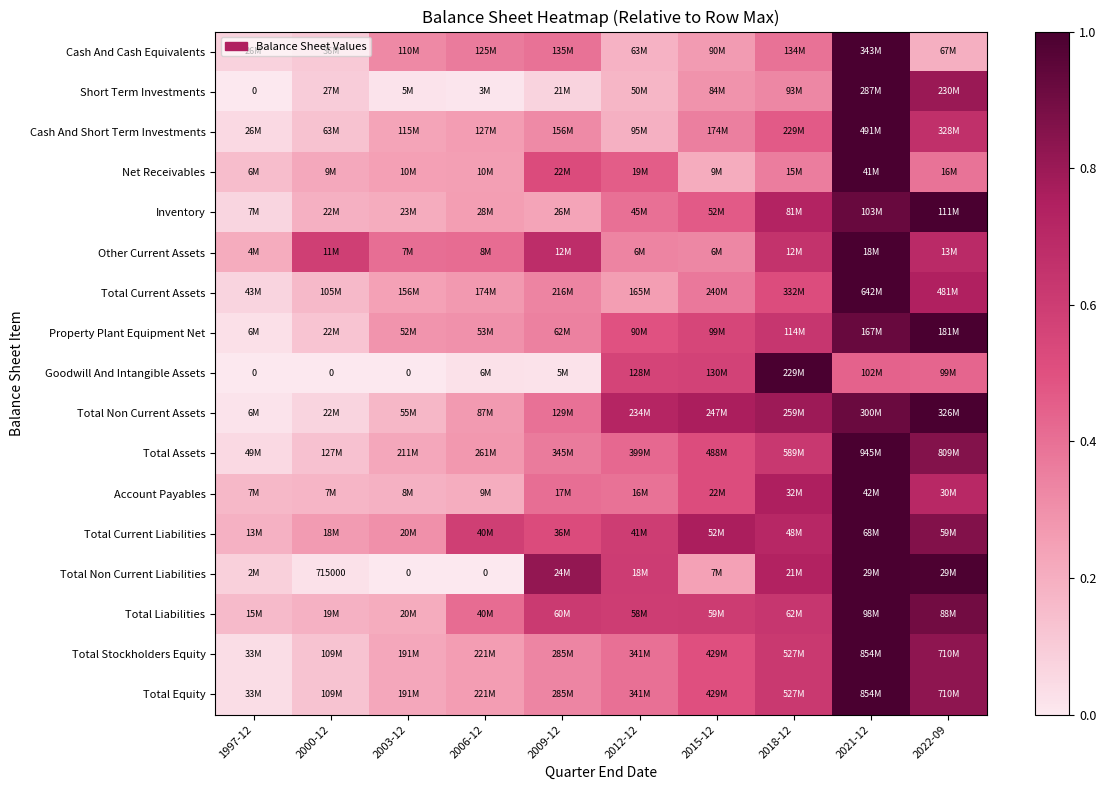

Which has a higher value, 1997-12 or 2021-12?

2021-12